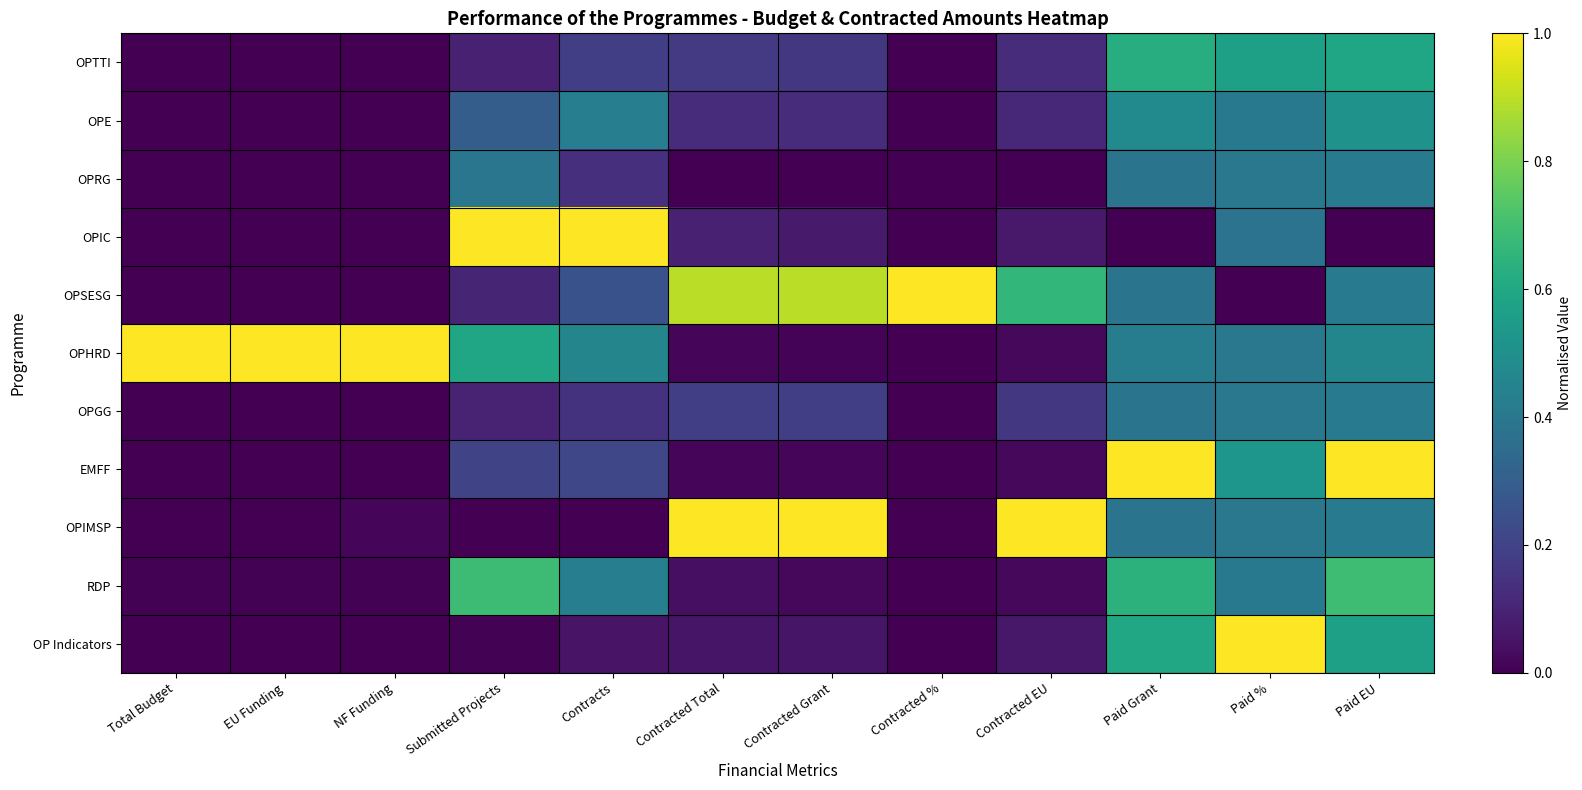

Between Submitted Projects and Contracted EU, which is larger?

Contracted EU